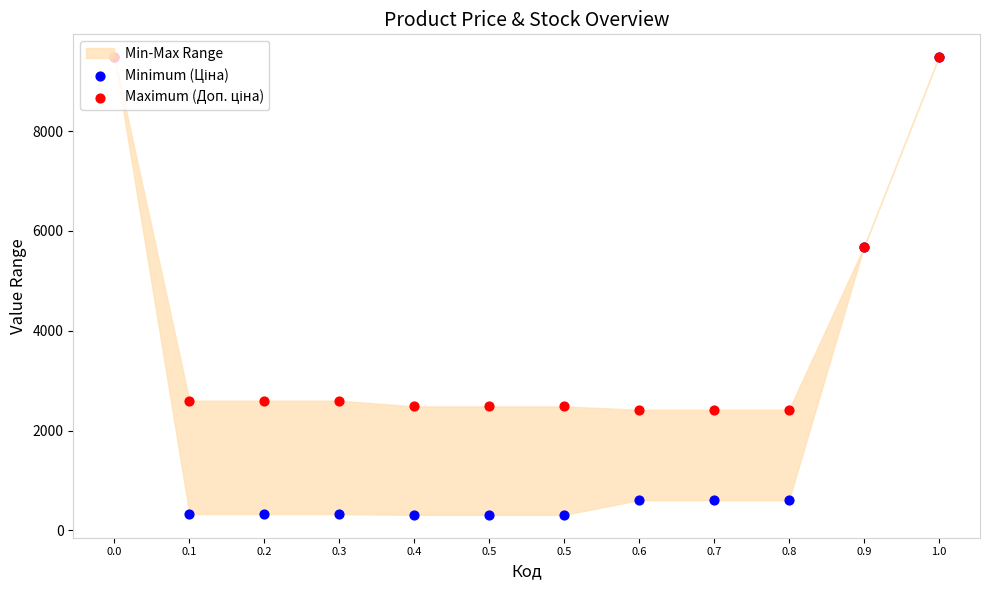

Which series reaches the maximum Y coordinate?

Minimum (Ціна)